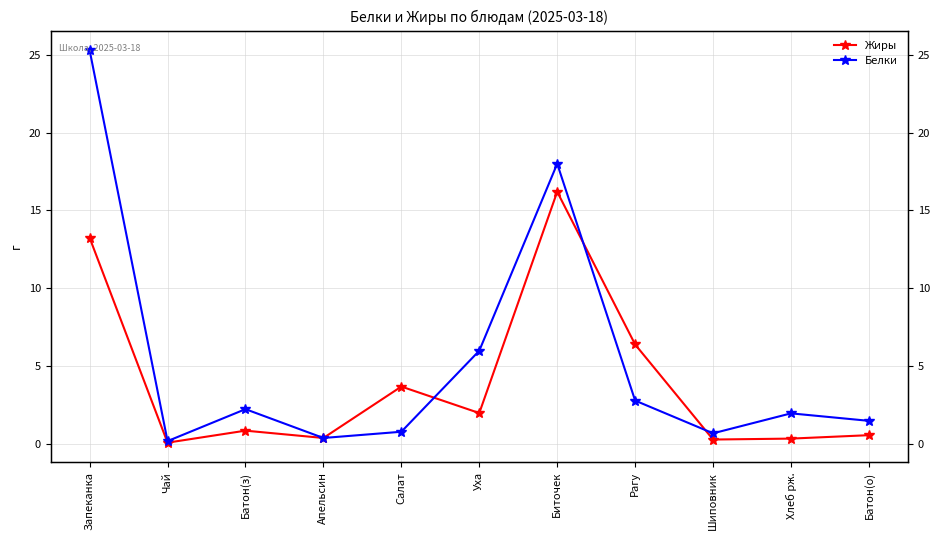

Where is Белки nearest to the value 12?

Уха